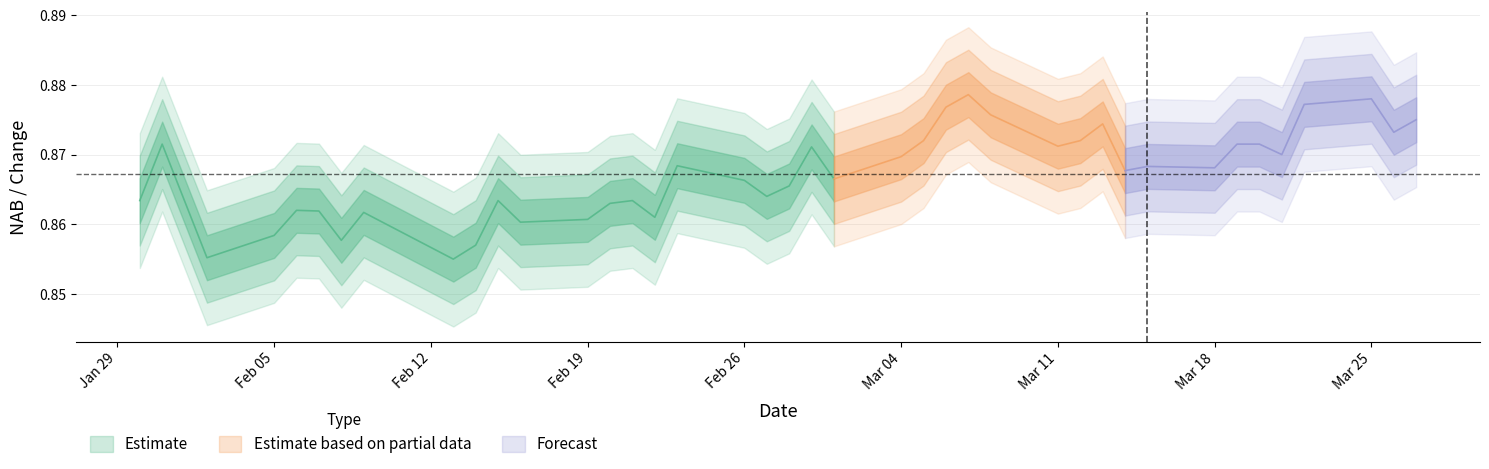

Is this an area chart (filled region under the line)?

No